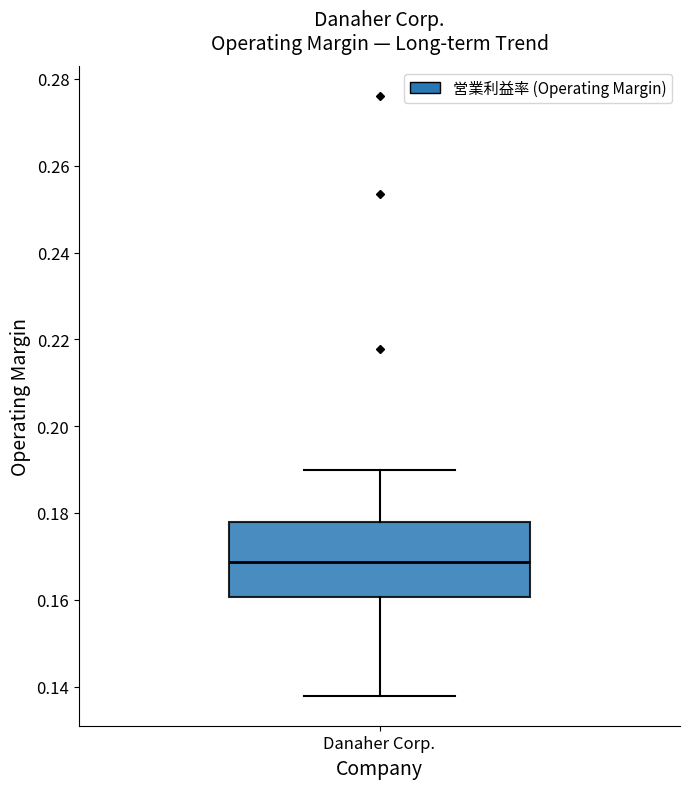

Transcribe this box plot: give where the median line is, the range the box spans, and where the two whiskers end, as read against the y-axis. The values are not printed on the chart, so give them approximately, as read against the axis.

median 0.168, box 0.160 to 0.178, whiskers 0.138 to 0.190